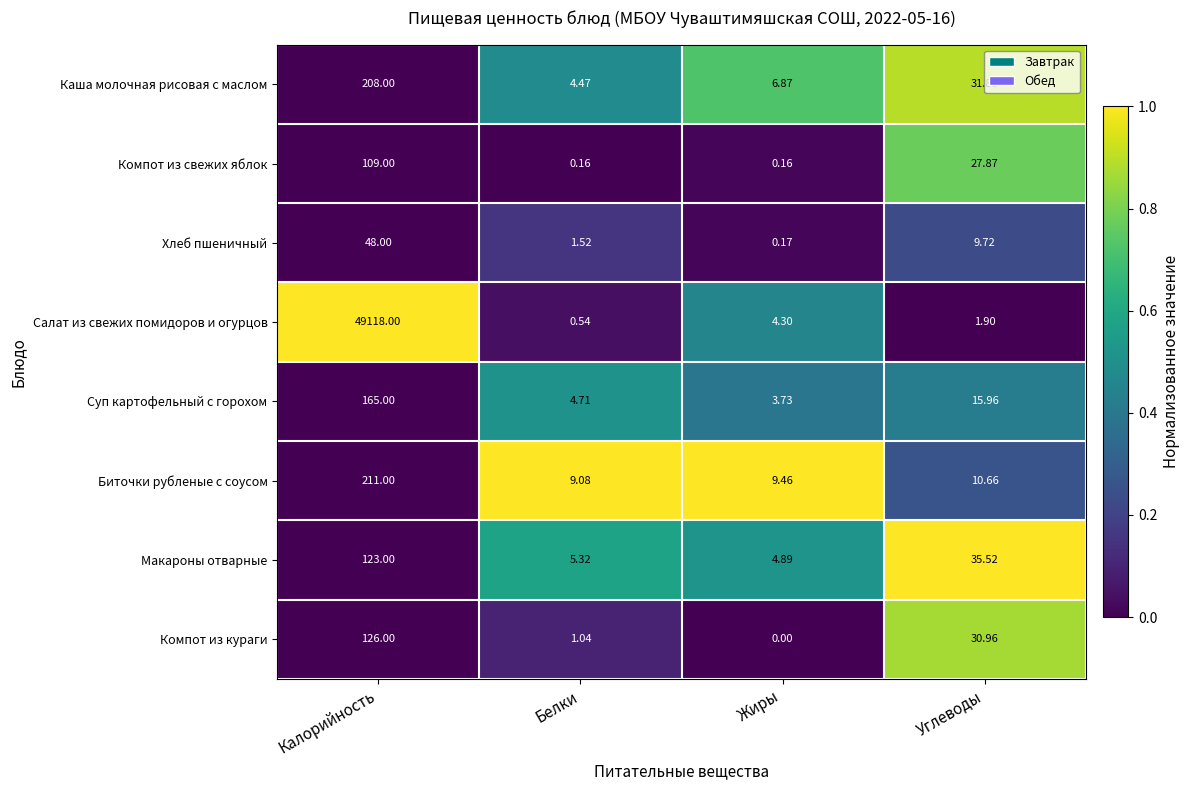

Which series has the largest total across all categories?

Салат из свежих помидоров и огурцов